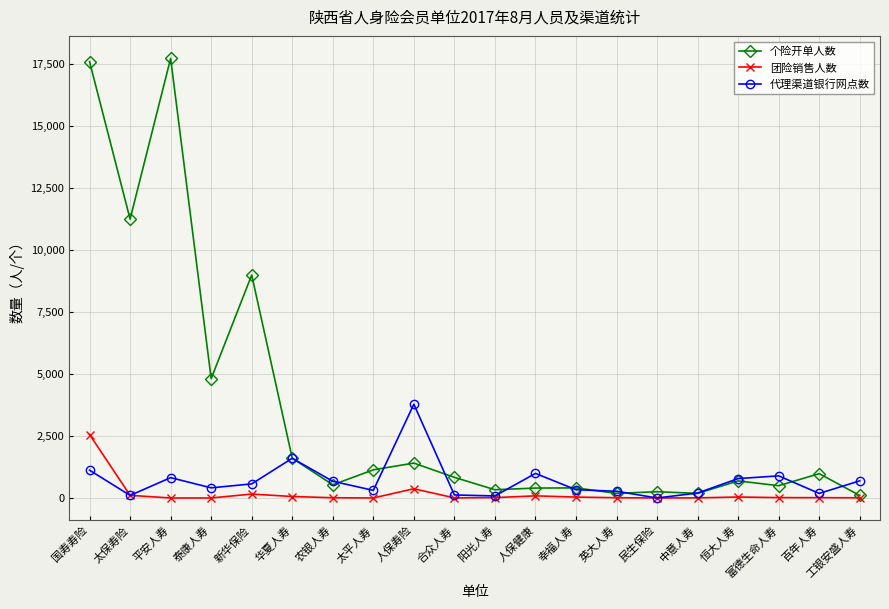

Rank the series by their average value, from lowest to highest.

团险销售人数, 代理渠道银行网点数, 个险开单人数